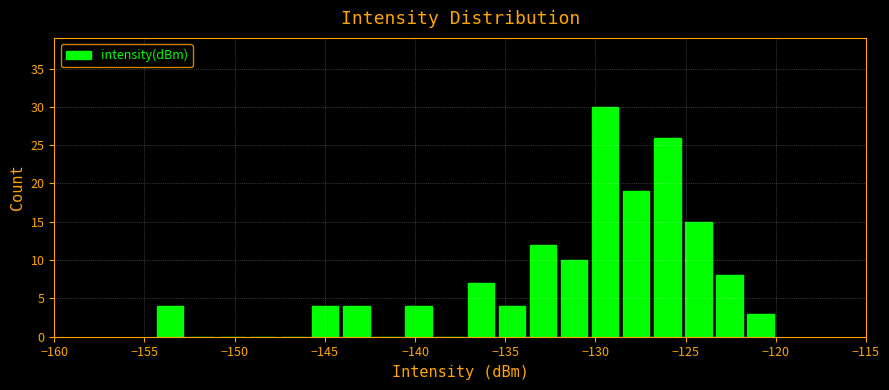

Read against the x-axis, roughly where is the centre of the tallest bar?

-129.5